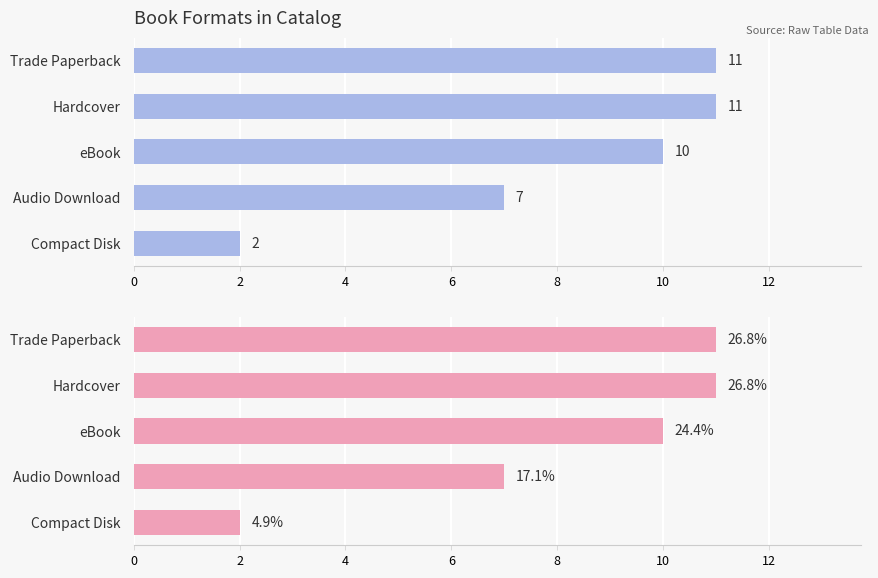

Is it true that the value at Audio Download is 2?

False